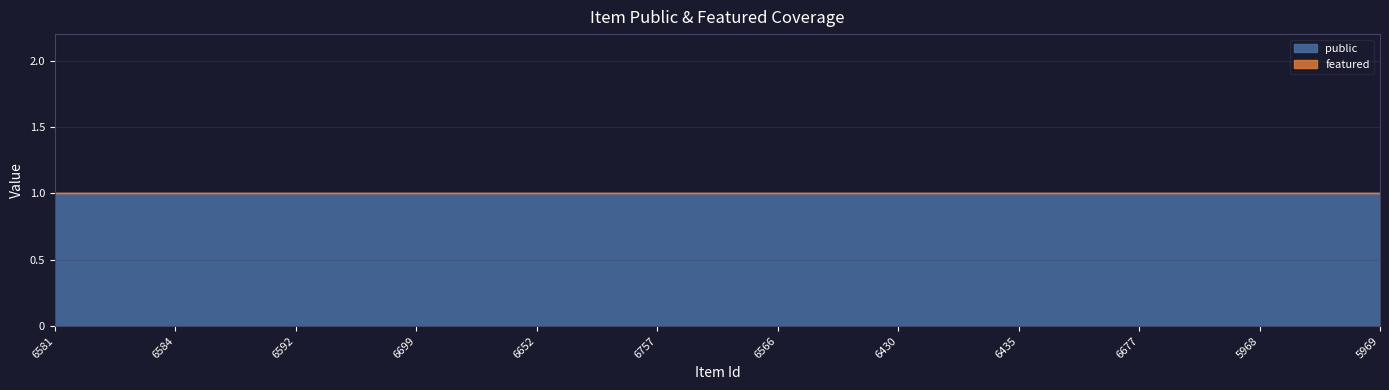

What are all the series names shown in the legend?

public, featured